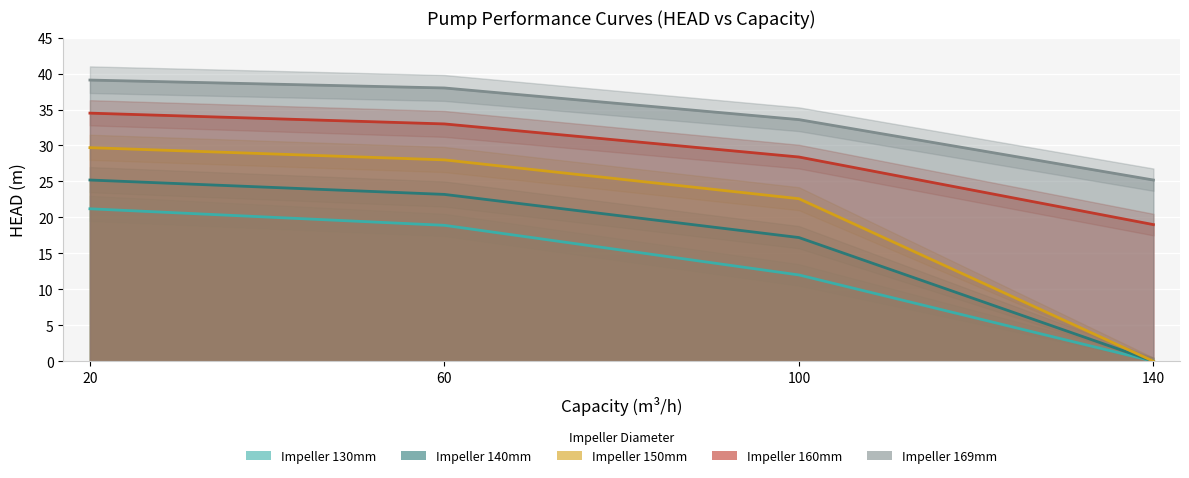

At how many categories does at least one series exceed 23?

4